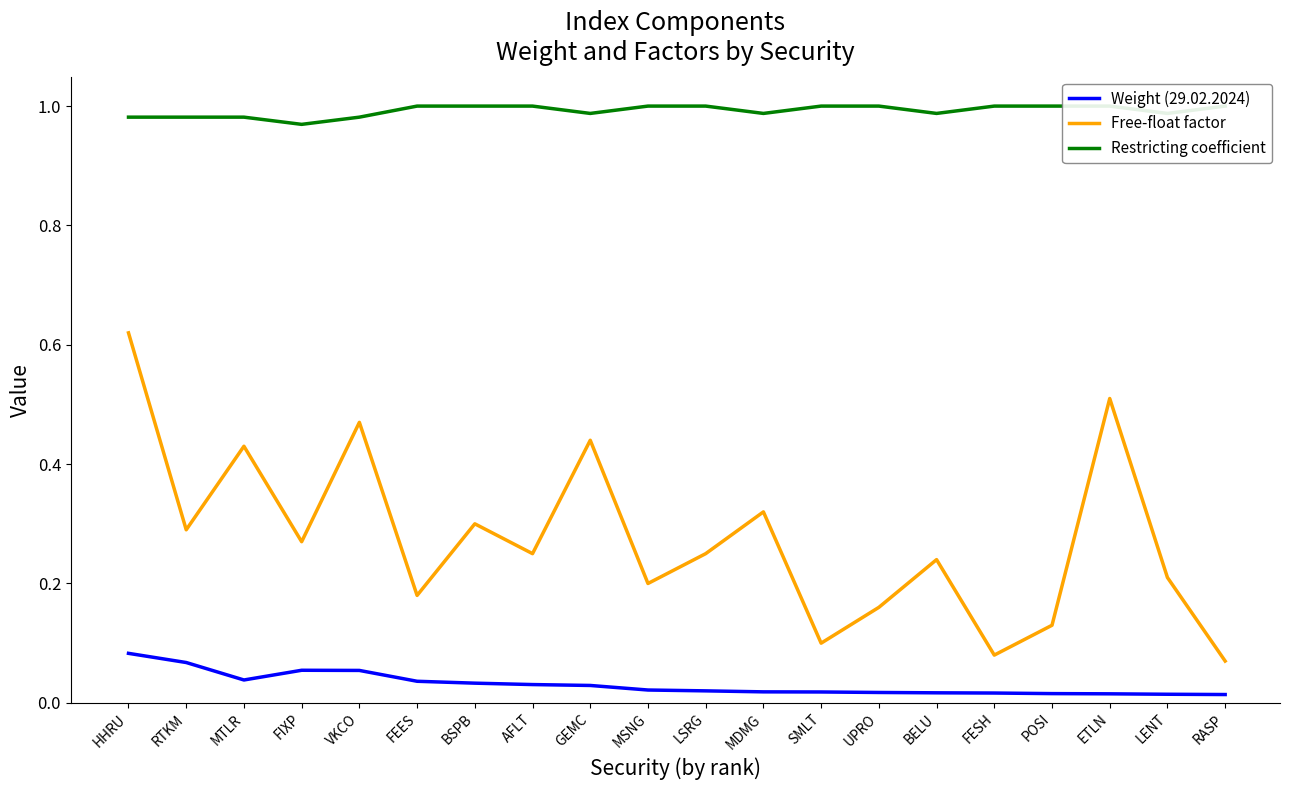

What value does the Free-float factor series have at SMLT?

0.1